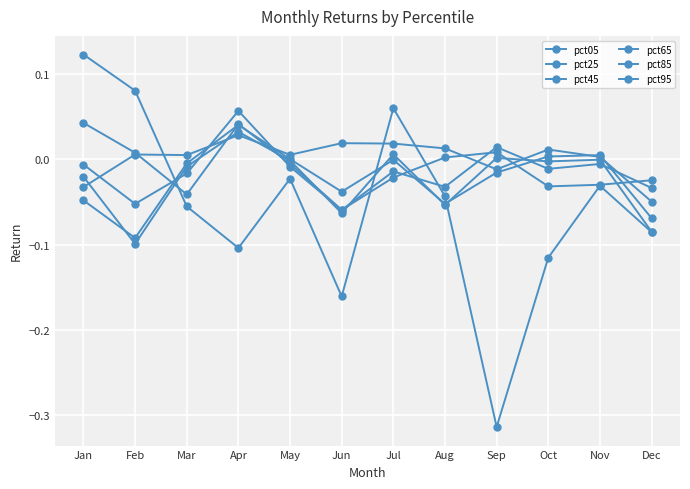

Which category has the highest value across all series?

Jan